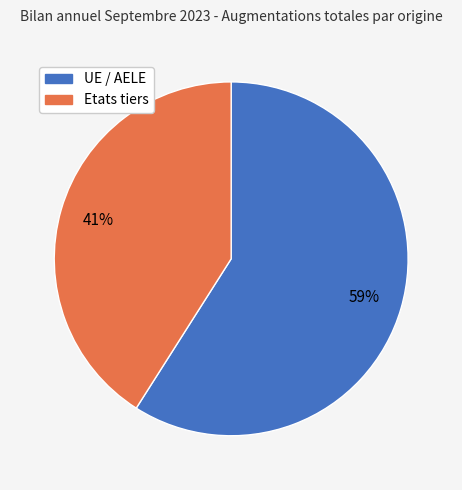

Which slice is the smallest?

Etats tiers